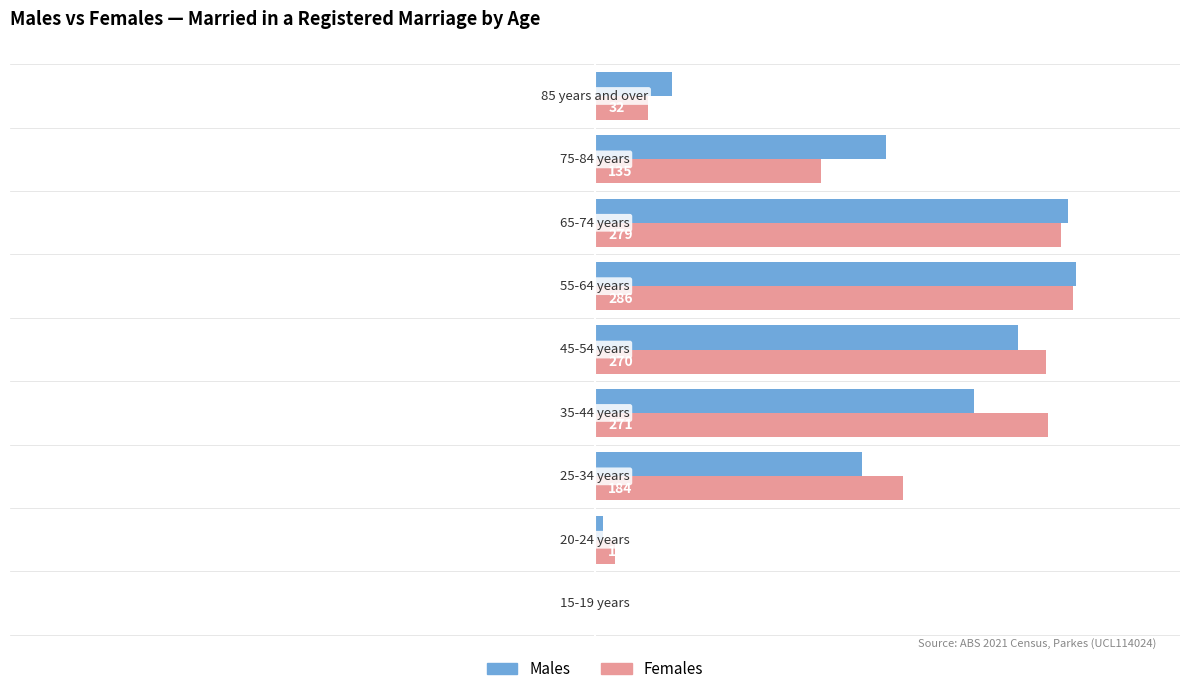

Which series has the largest range (max minus min)?

Males